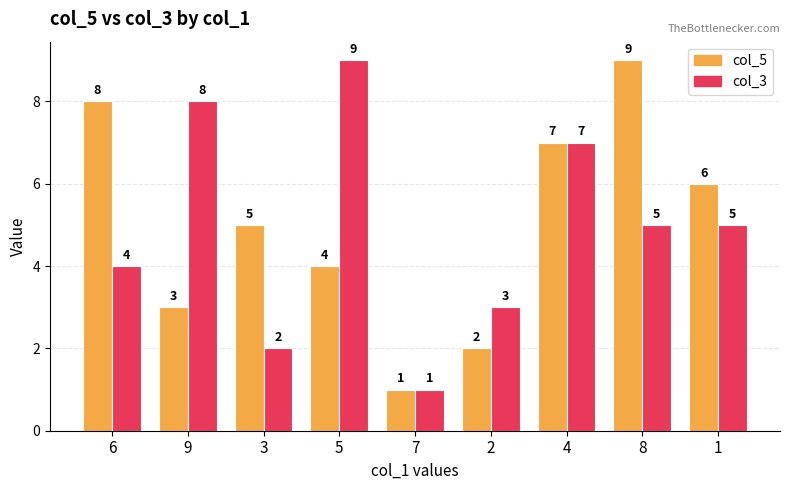

How many bars are there in total?

18